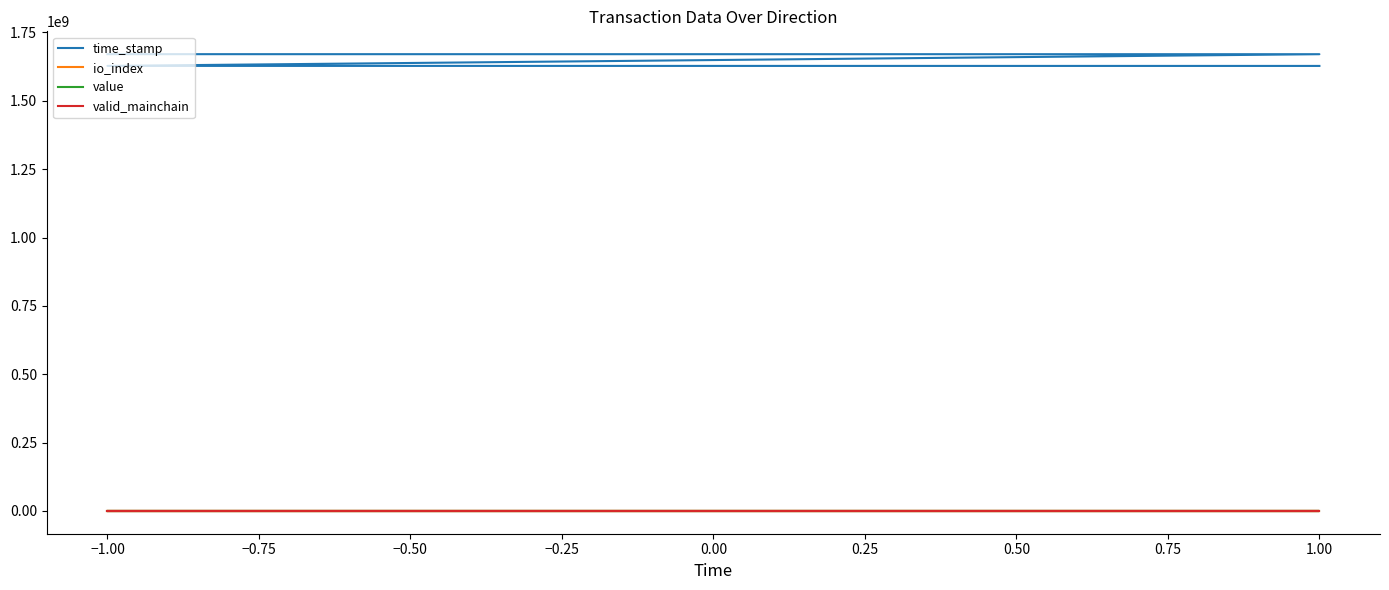

What is the difference between the second highest and minimum values in the value series?

98.2